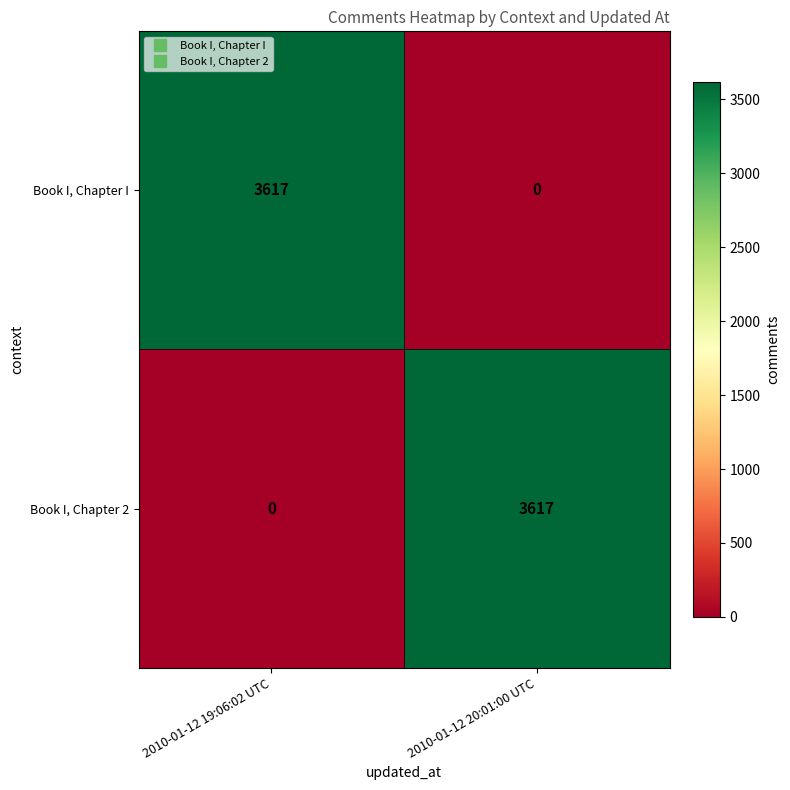

Reading right to left, extract all data points from this chart.

Book I, Chapter I: 0	3617
Book I, Chapter 2: 3617	0